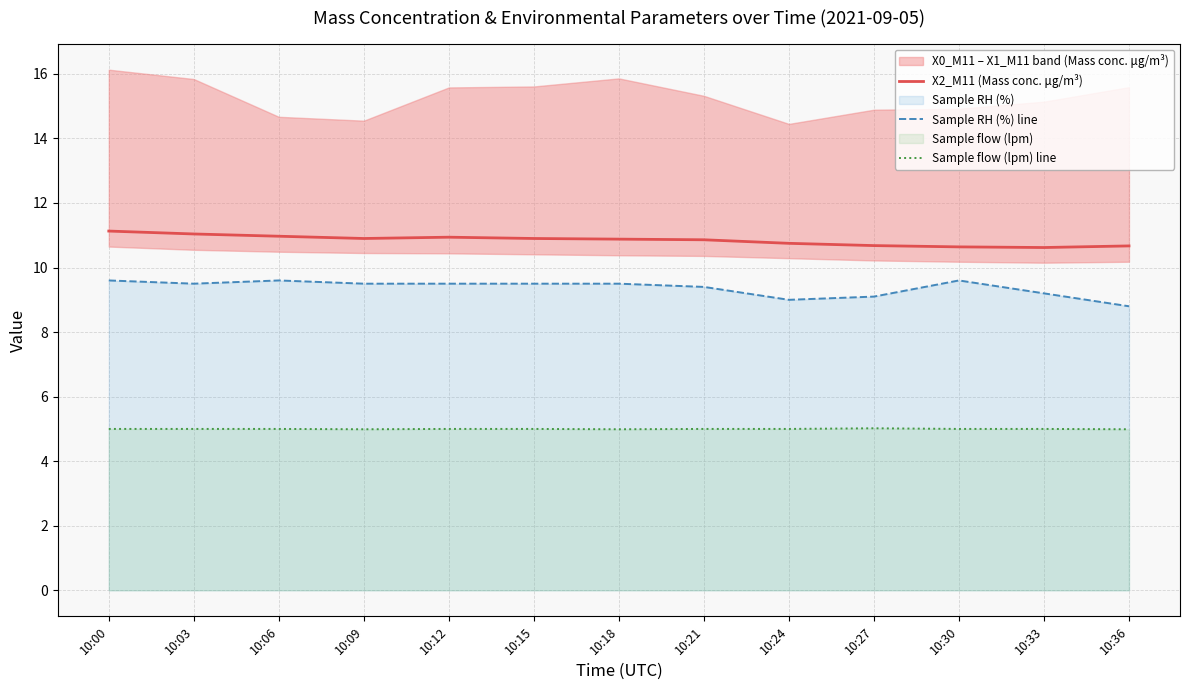

What is the total value across all series at 10:24?

24.8